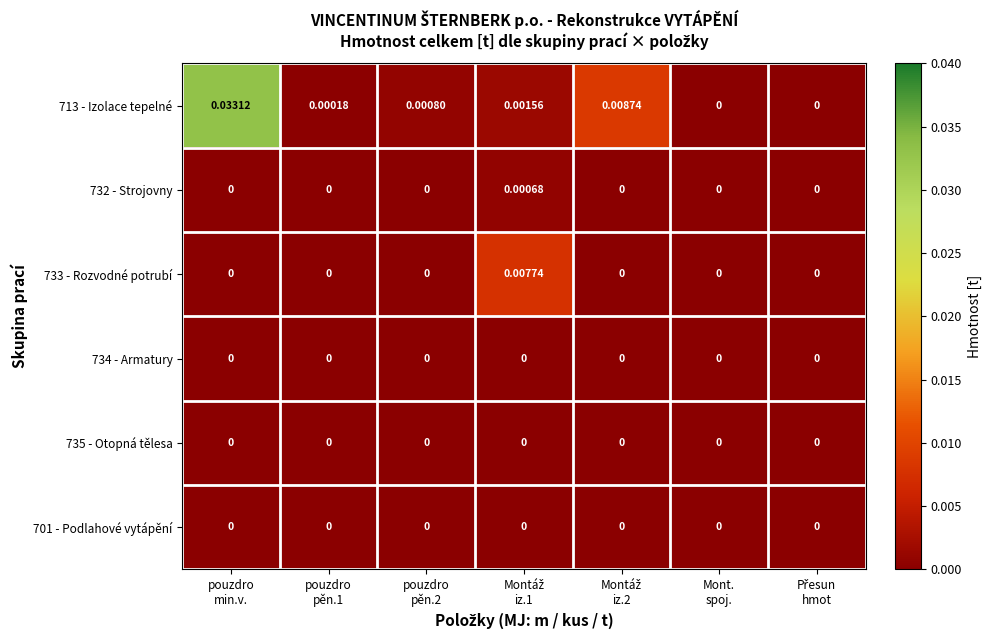

Count the number of data series in this chart.

6